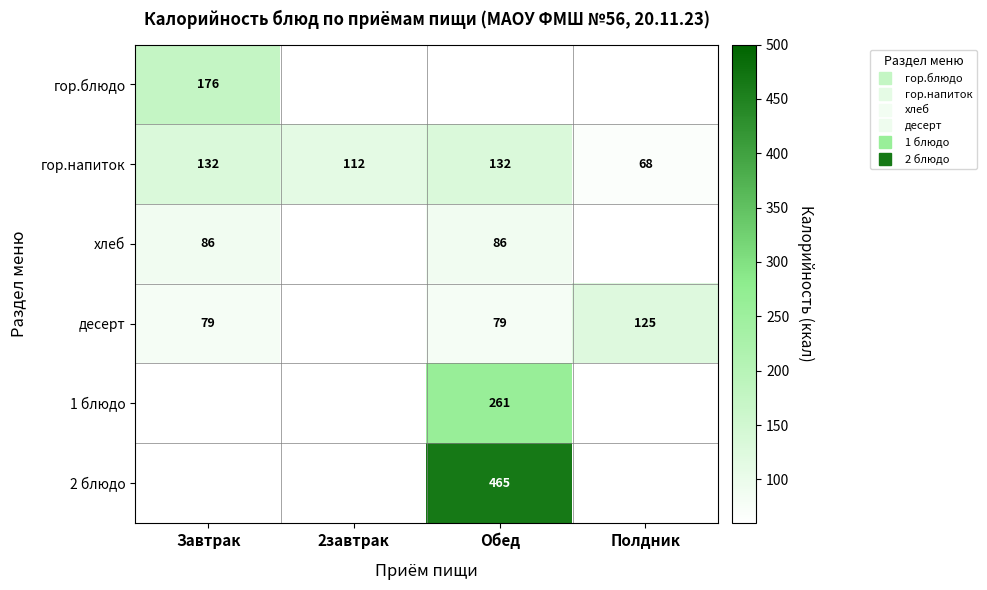

What is the maximum value for 1 блюдо?

261.0